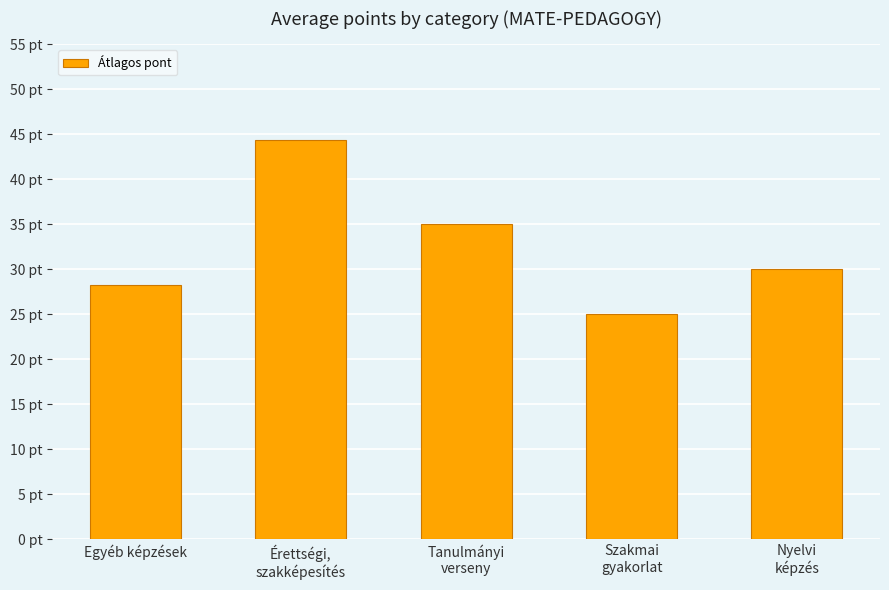

List the labels in order of value, largest first.

Érettségi,
szakképesítés, Tanulmányi
verseny, Nyelvi
képzés, Egyéb képzések, Szakmai
gyakorlat